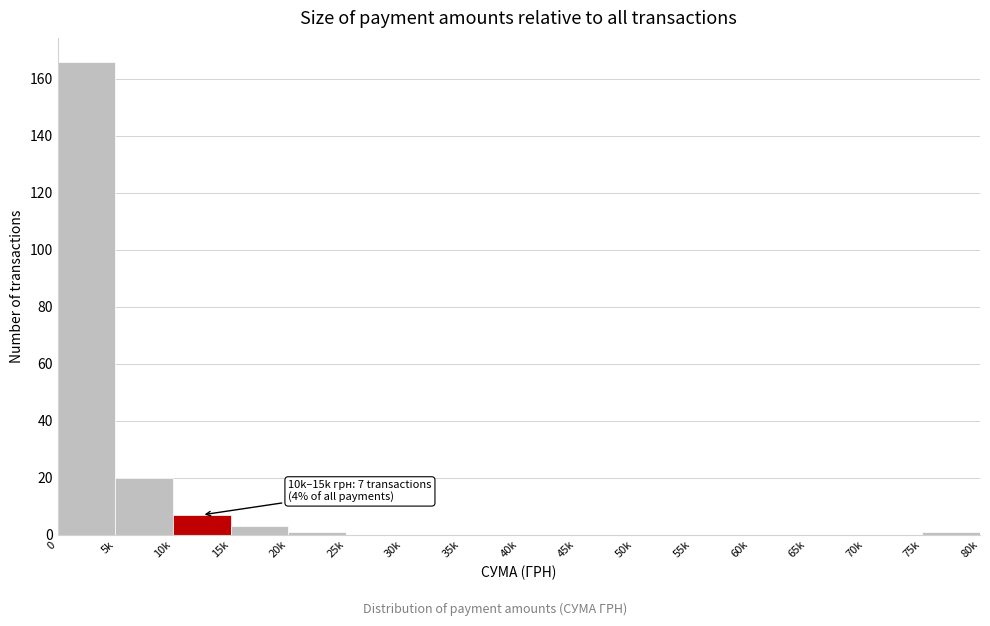

Reading left to right, extract all data points from this chart.

0=166	5k=20	10k=7	15k=3	20k=1	25k=0	30k=0	35k=0	40k=0	45k=0	50k=0	55k=0	60k=0	65k=0	70k=0	75k=1